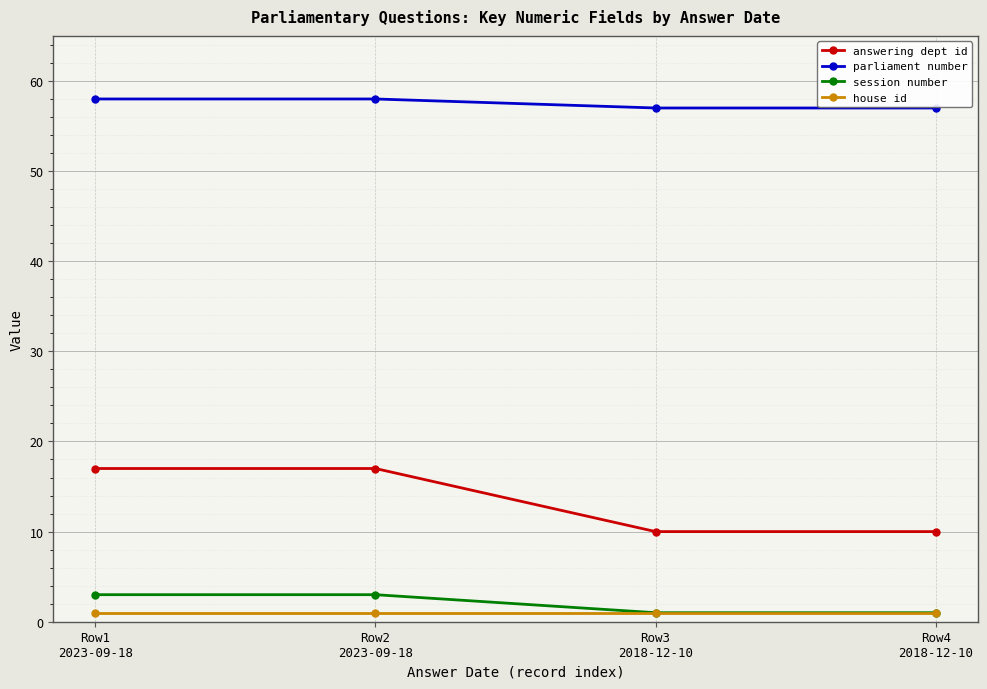

What is the greatest value displayed?

58